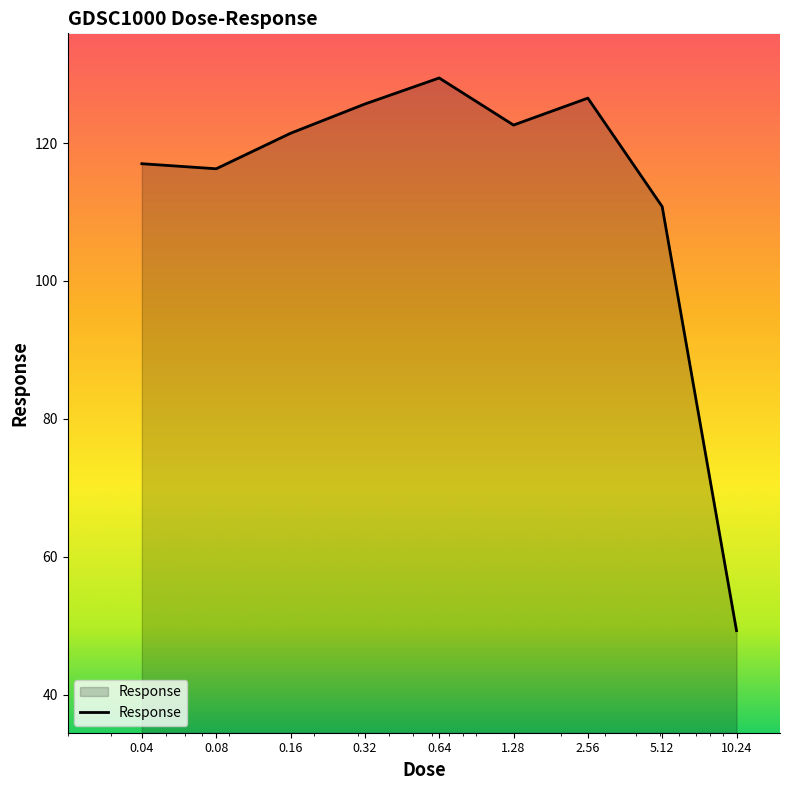

What is the greatest value displayed?

129.4